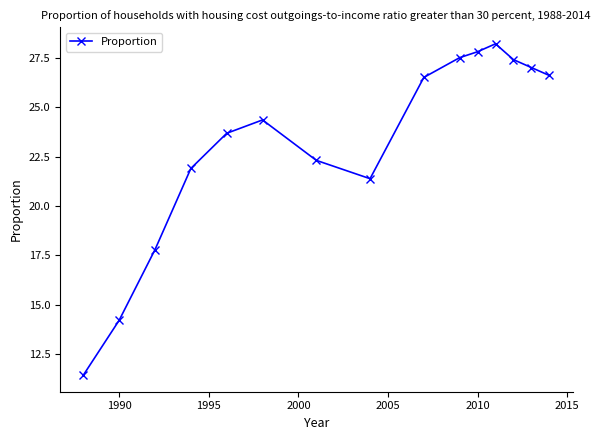

How many series are shown in this chart?

1